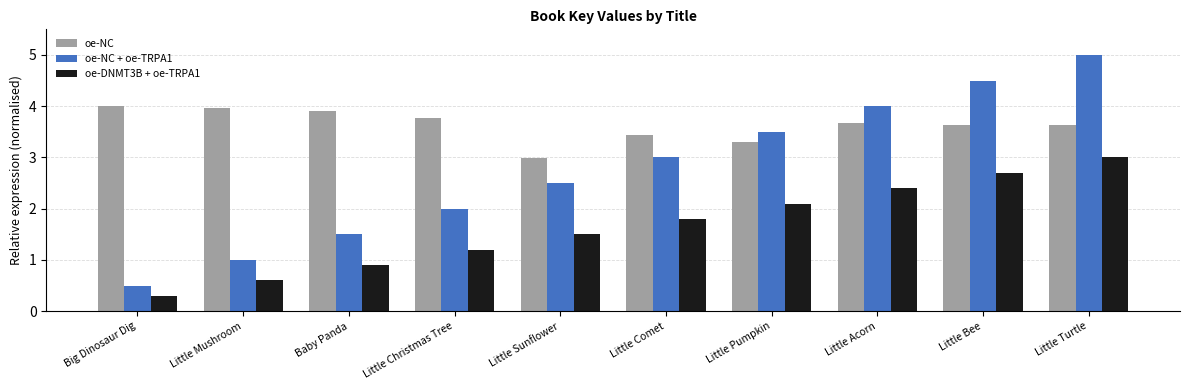

Count the number of categories in the chart.

10